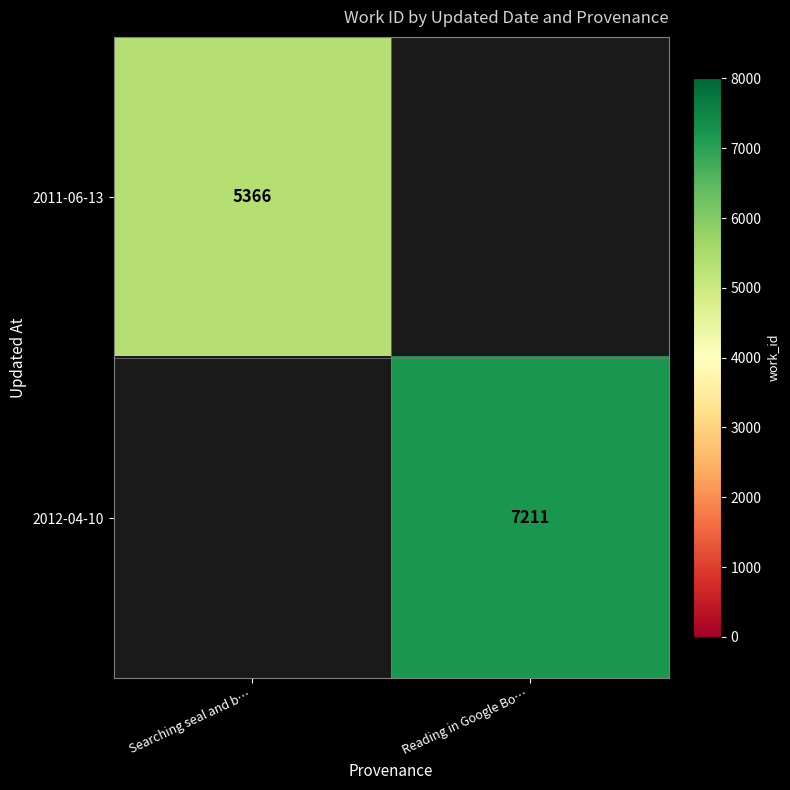

How many distinct data groups are displayed?

2